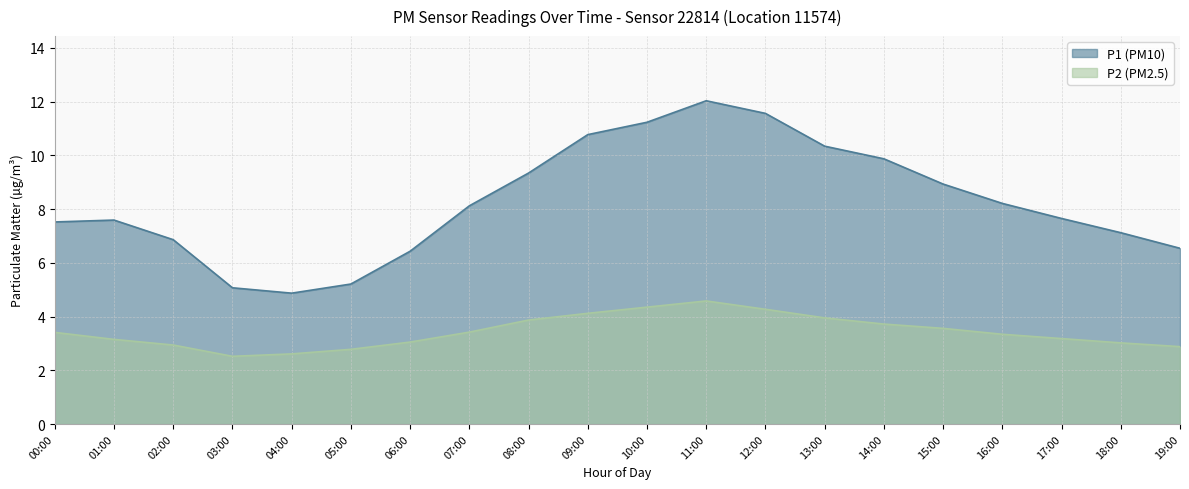

What is the label of the 15th point from the right?

05:00